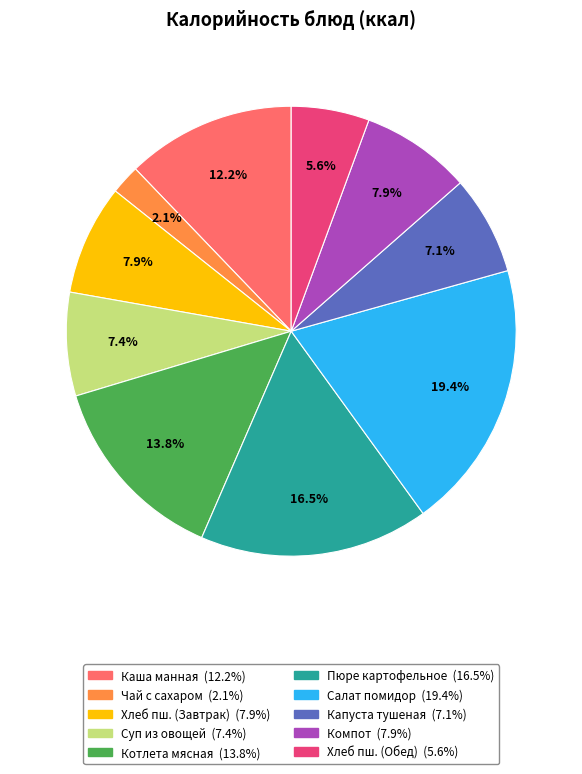

Is there any slice that represents more than half of the pie?

No